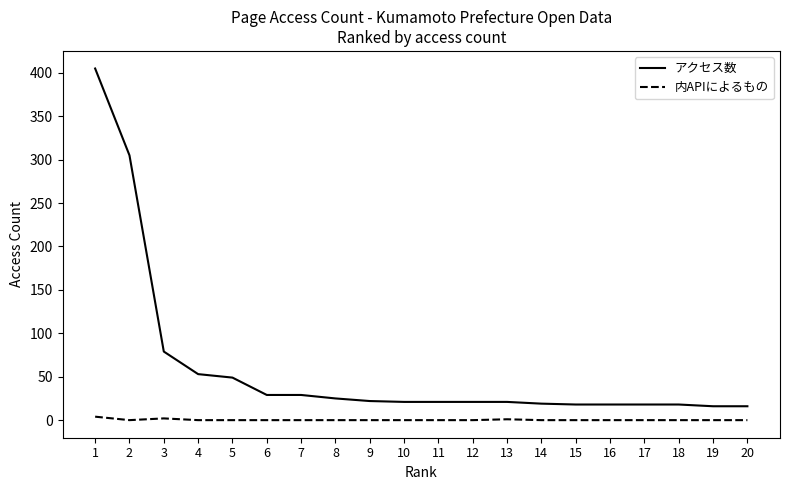

The アクセス数 series shows 16 at 19. True or false?

True